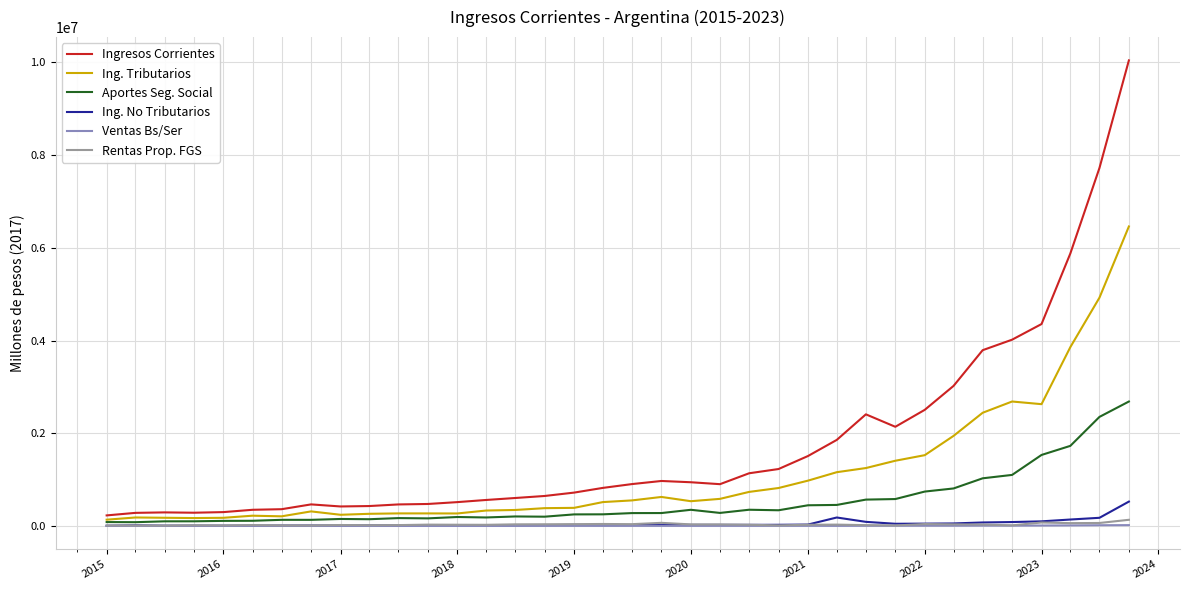

What is the minimum value shown in the chart?

998.8